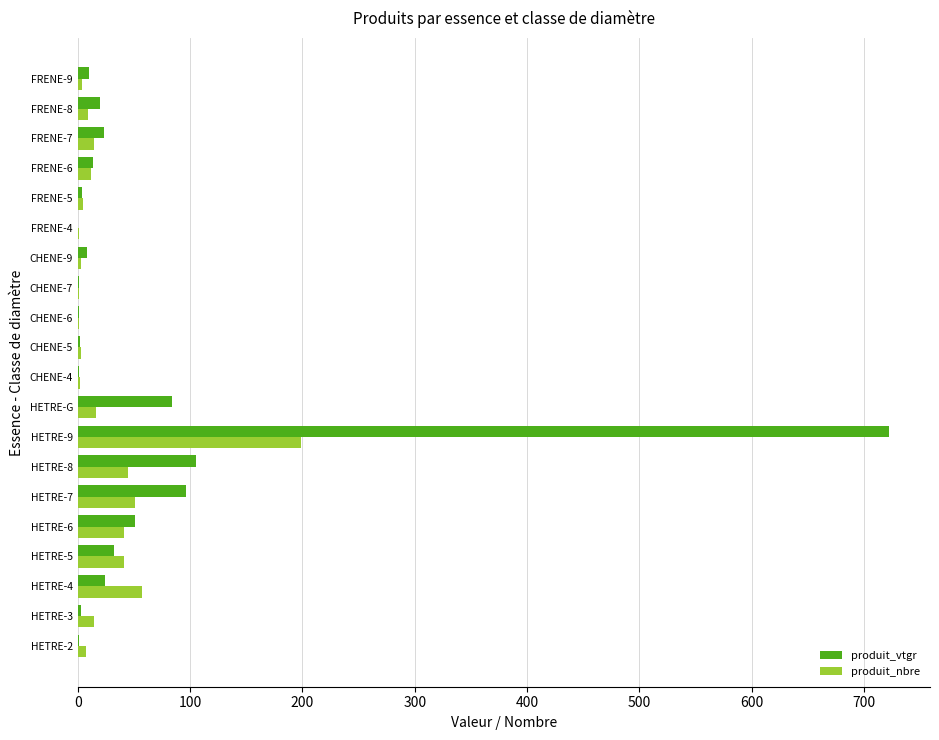

Is the value of produit_nbre at HETRE-4 greater than the value of produit_vtgr at HETRE-4?

Yes